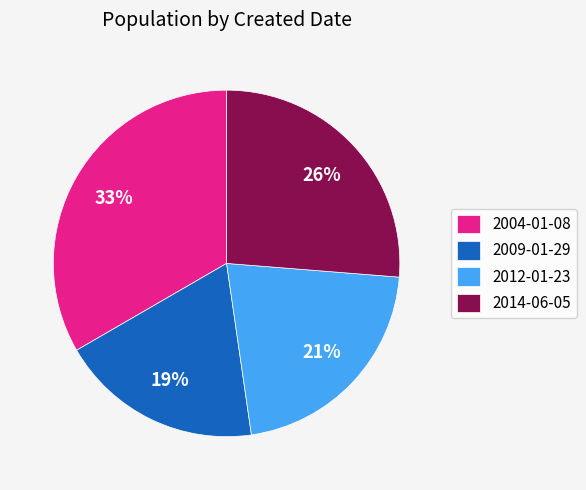

To the nearest percent, what is the difference between the largest and smallest slice percentages?

14%